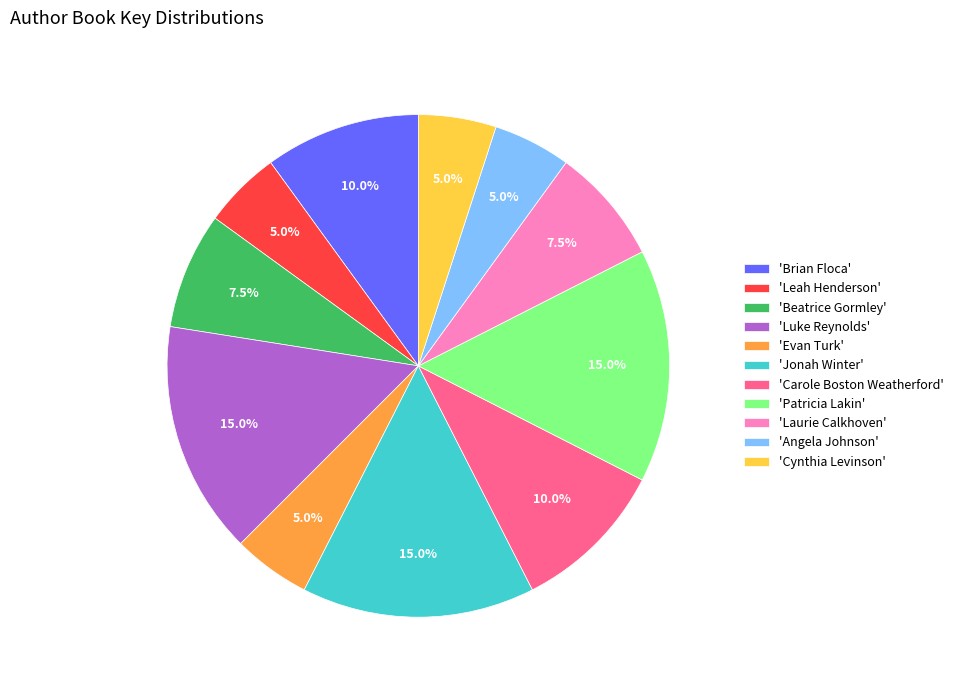

How many slices are in this pie chart?

11